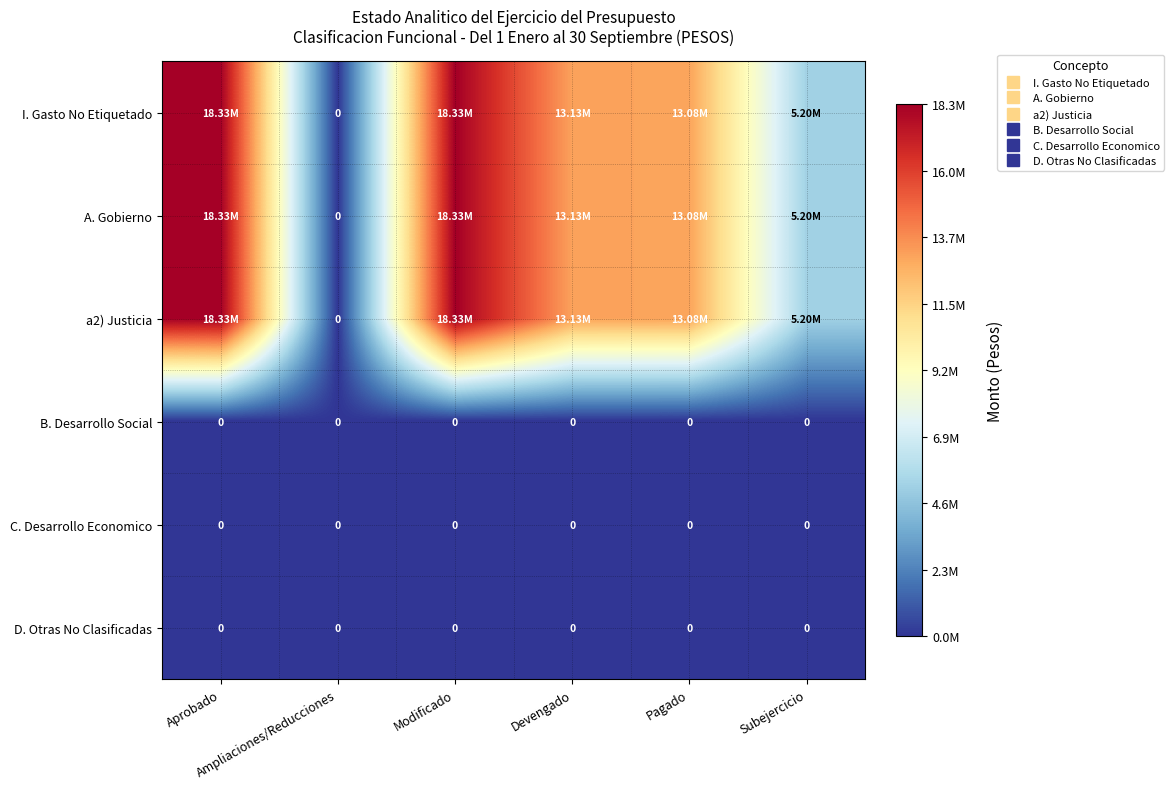

What is the sum of all a2) Justicia values?

68077472